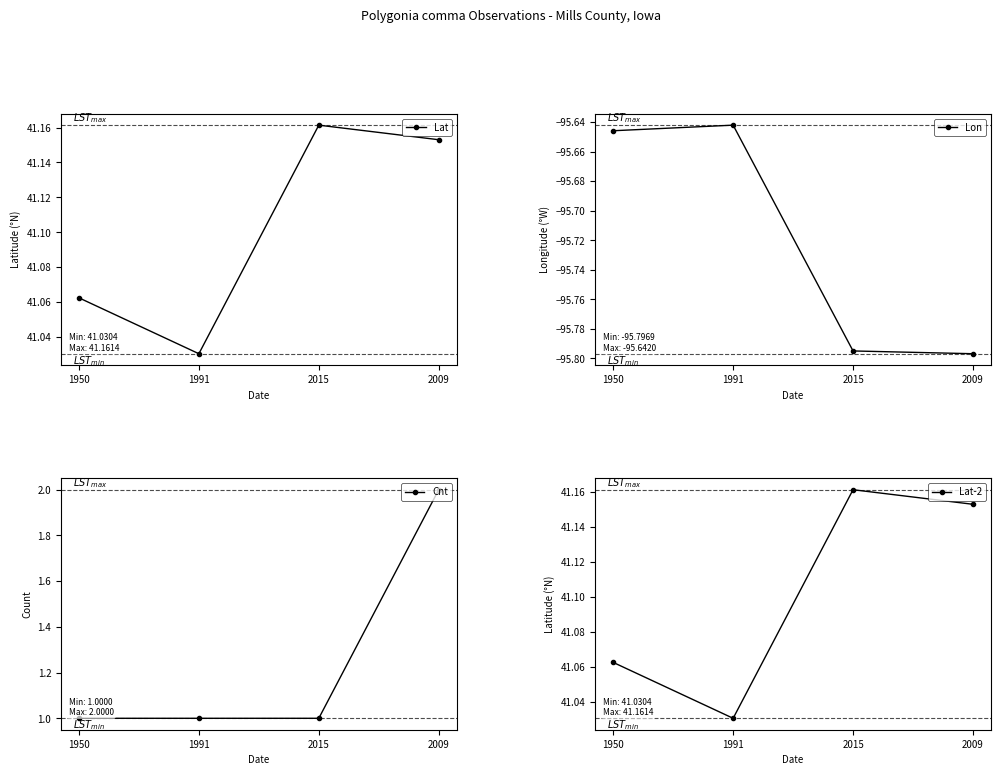

What is the label of the 2nd point from the right?

2015